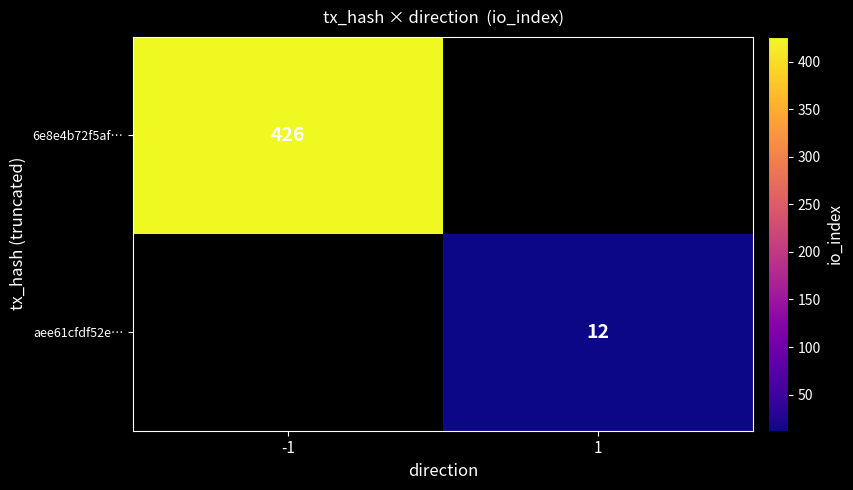

The aee61cfdf52e… series shows 6 at 1. True or false?

False